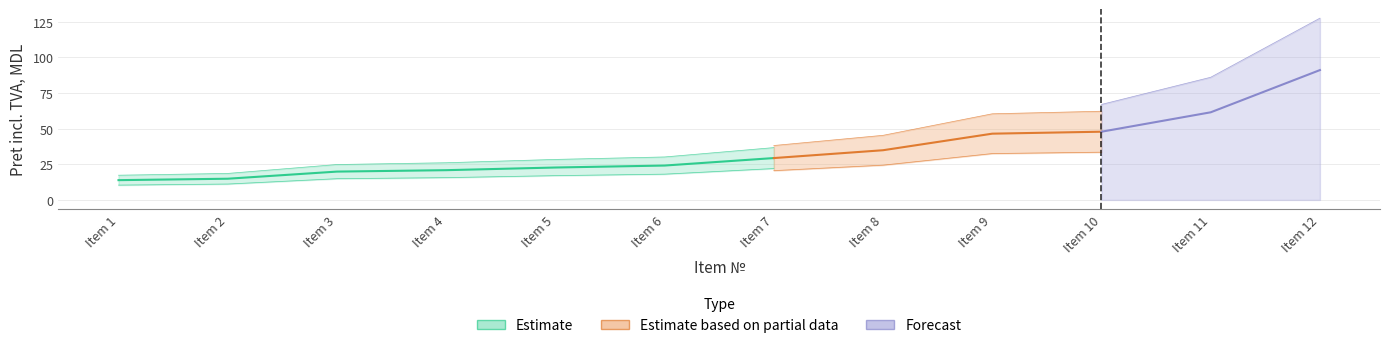

What is the value of the 1st point from the left?

13.9